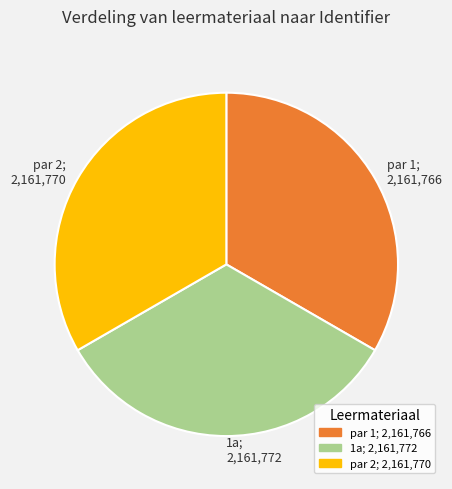

Is the sum of 1a; 2,161,772 and par 2; 2,161,770 greater than half?

Yes